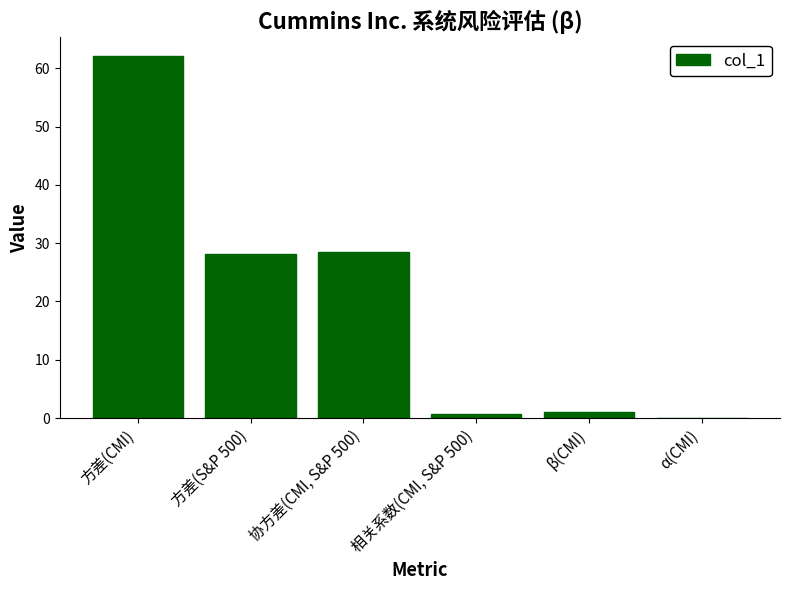

Is it true that the value at 相关系数(CMI, S&P 500) is 0.7?

True